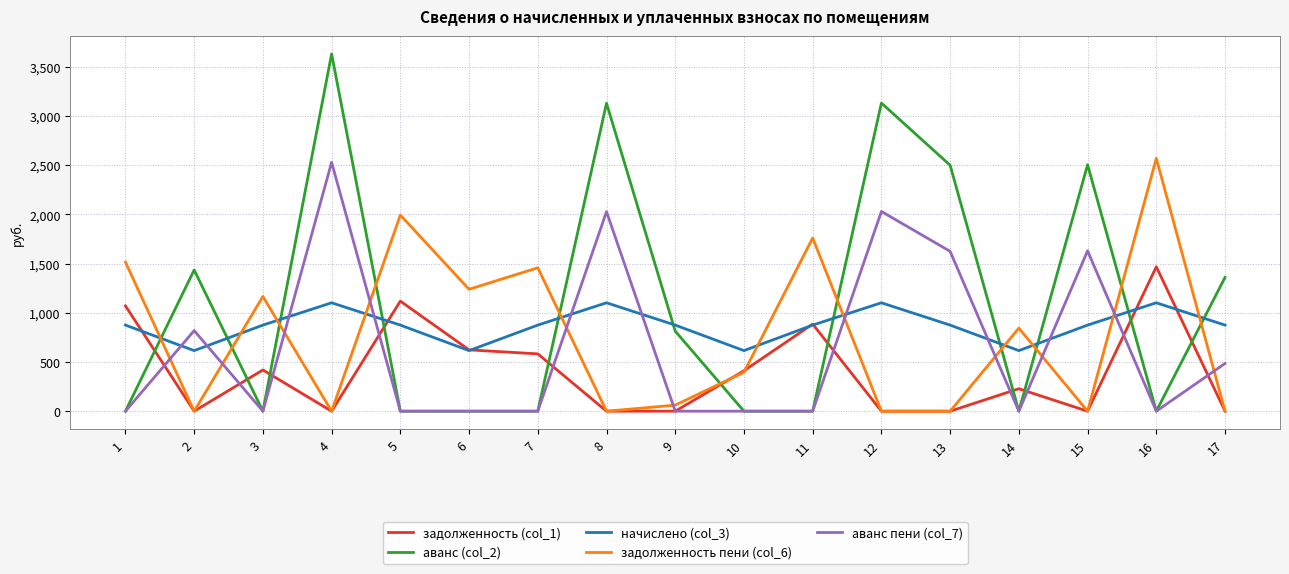

The value of аванс (col_2) at 5 is 0.0. True or false?

True